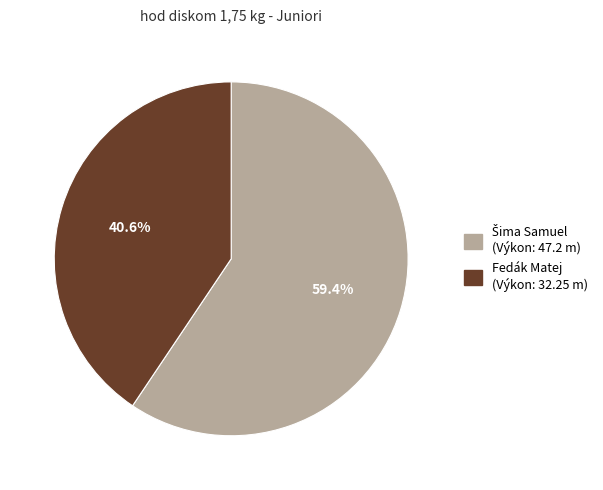

What is the smallest slice in the pie chart?

Fedák Matej